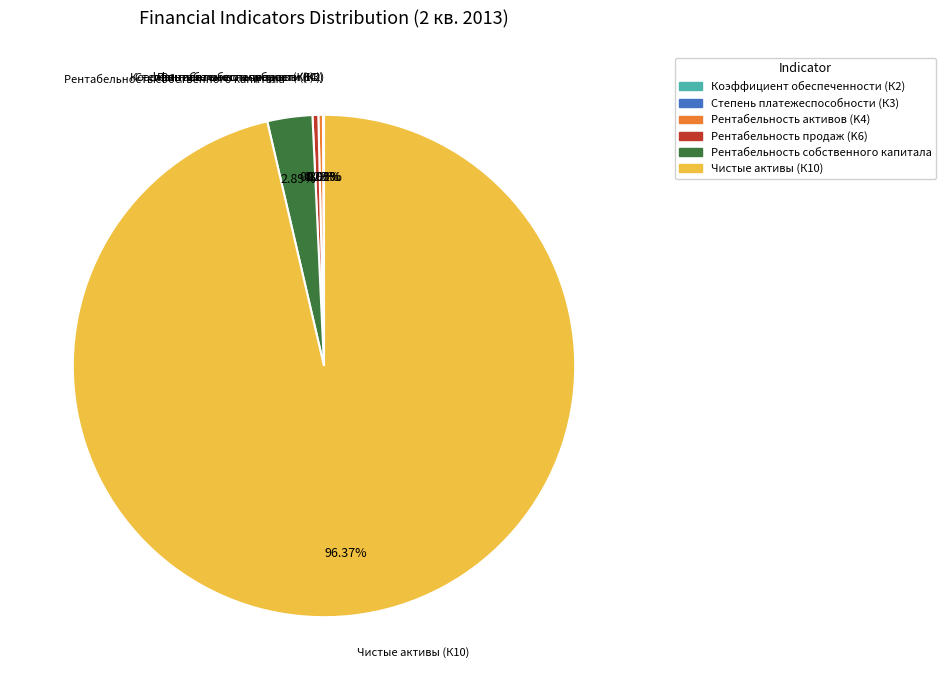

Is the sum of Рентабельность продаж (K6) and Рентабельность активов (K4) greater than half?

No